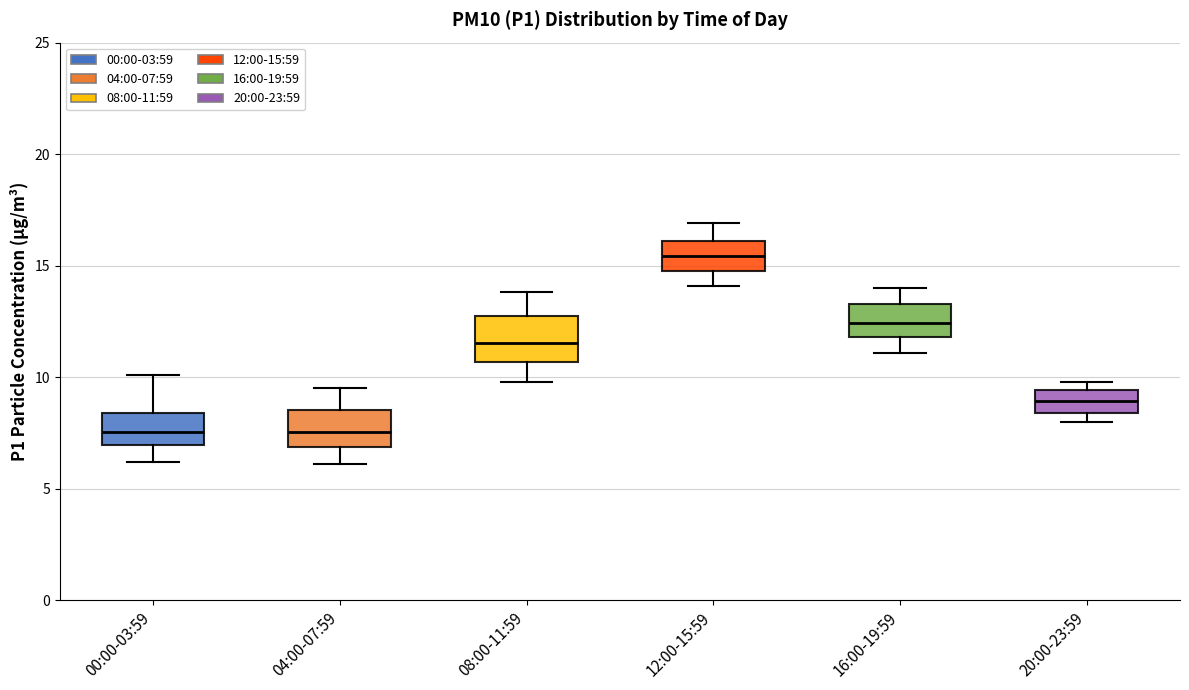

Where is the upper edge of the box for 00:00-03:59 on the y-axis? The values are not printed on the chart, so give them approximately, as read against the axis.

8.5